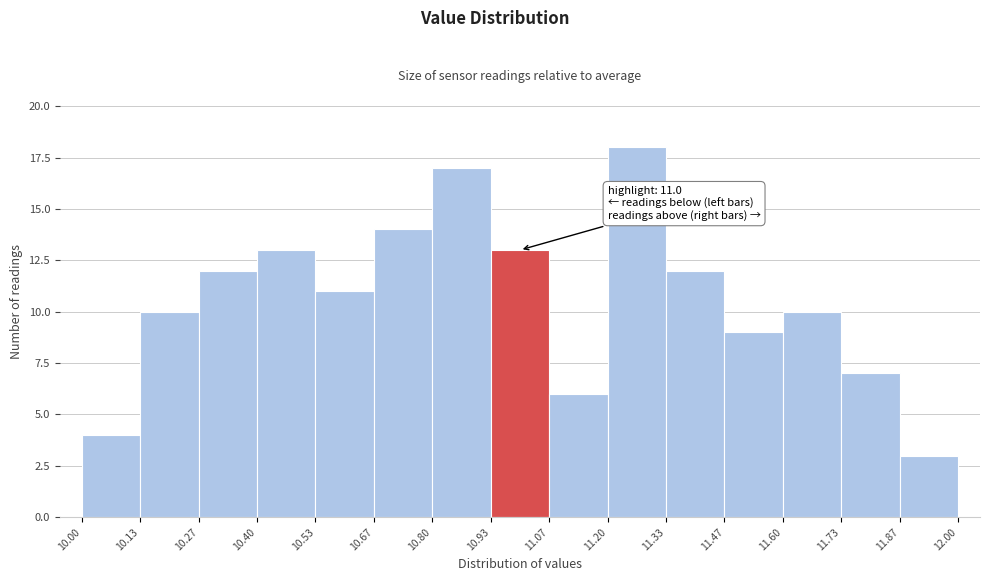

Which range on the x-axis has the tallest bar?

11.20 to 11.33